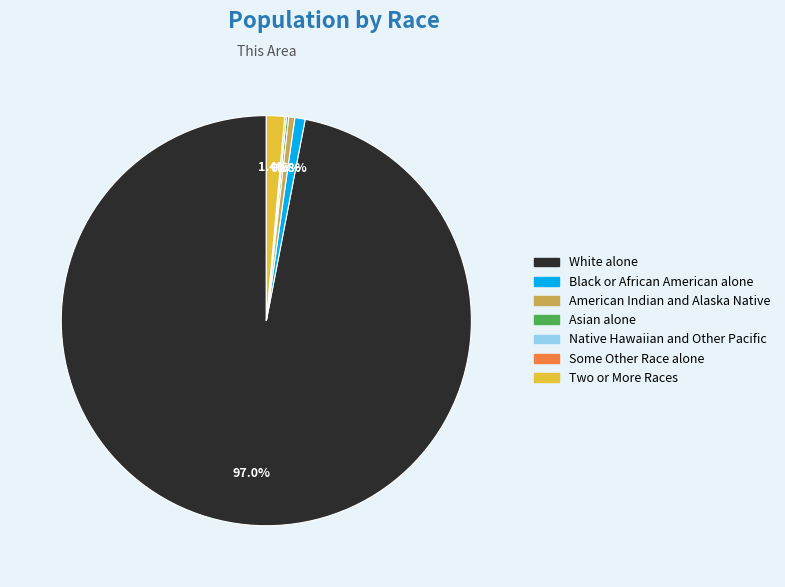

Does any single category account for the majority?

Yes